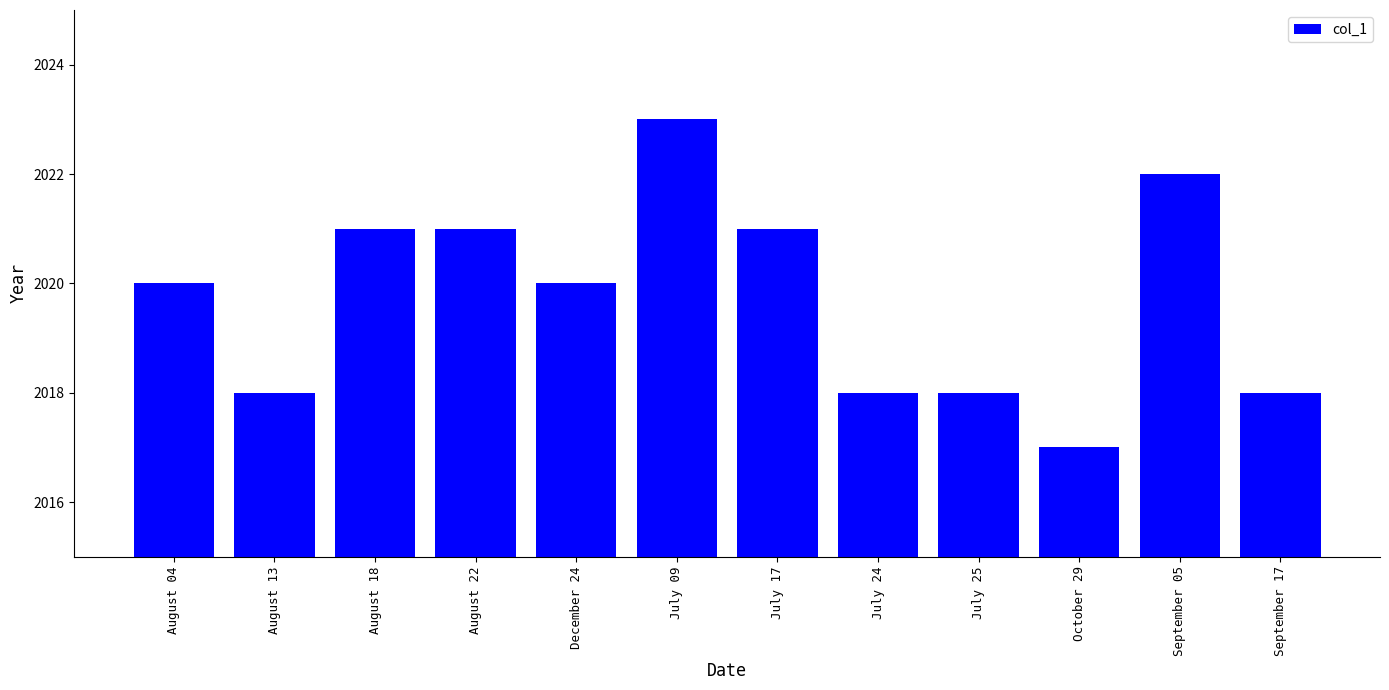

What is the average value?

2020